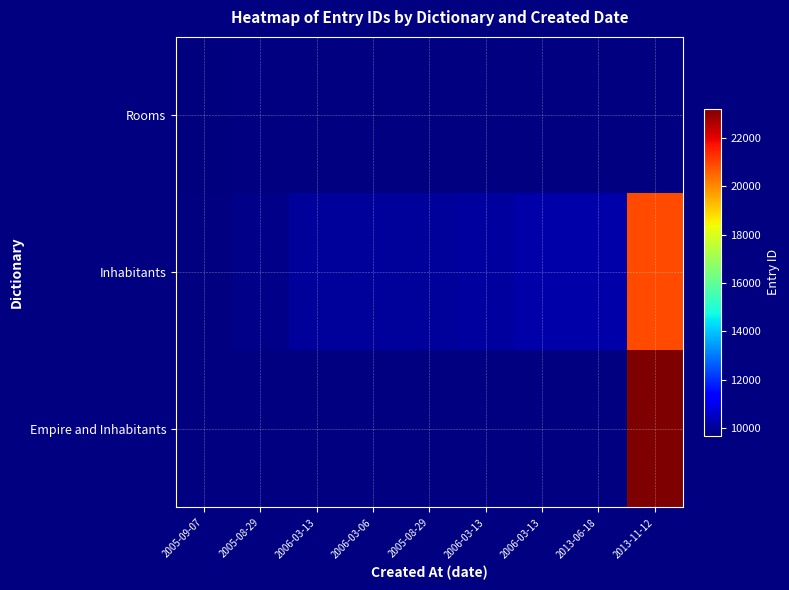

What value does the Inhabitants series have at 2006-03-13?

10108.0